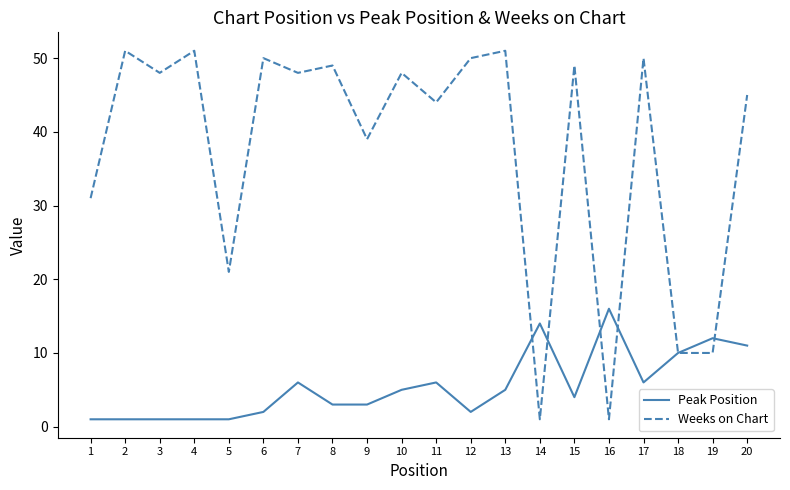

How many lines are shown in the chart?

2